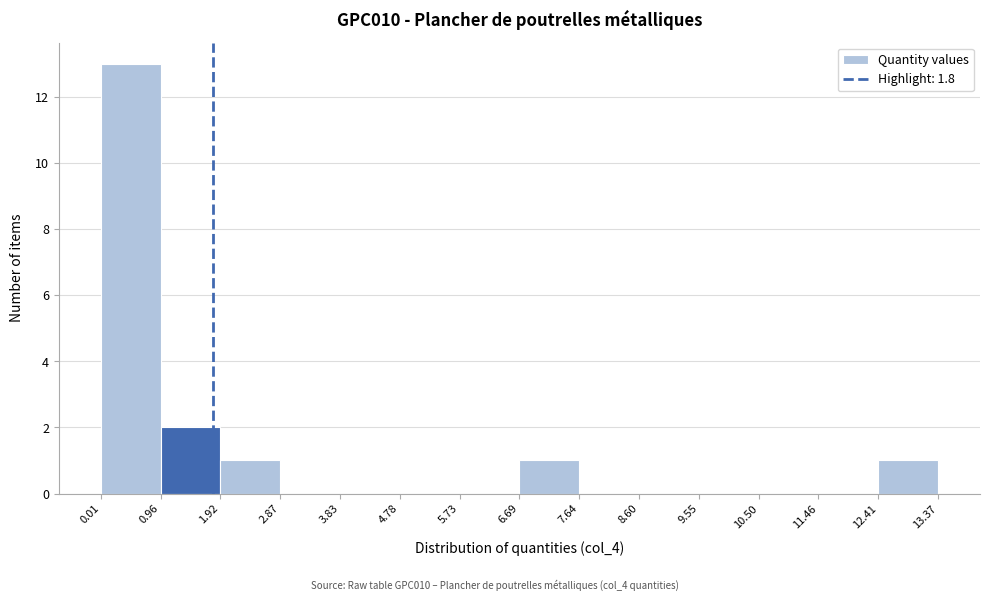

Reading left to right, transcribe this chart: for each bar, give the range it covers on the x-axis and its height. The values are not printed on the chart, so give them approximately, as read against the axis.

0.01 to 0.96: 13
0.96 to 1.92: 2
1.92 to 2.87: 1
2.87 to 3.83: 0
3.83 to 4.78: 0
4.78 to 5.73: 0
5.73 to 6.69: 0
6.69 to 7.64: 1
7.64 to 8.60: 0
8.60 to 9.55: 0
9.55 to 10.50: 0
10.50 to 11.46: 0
11.46 to 12.41: 0
12.41 to 13.37: 1